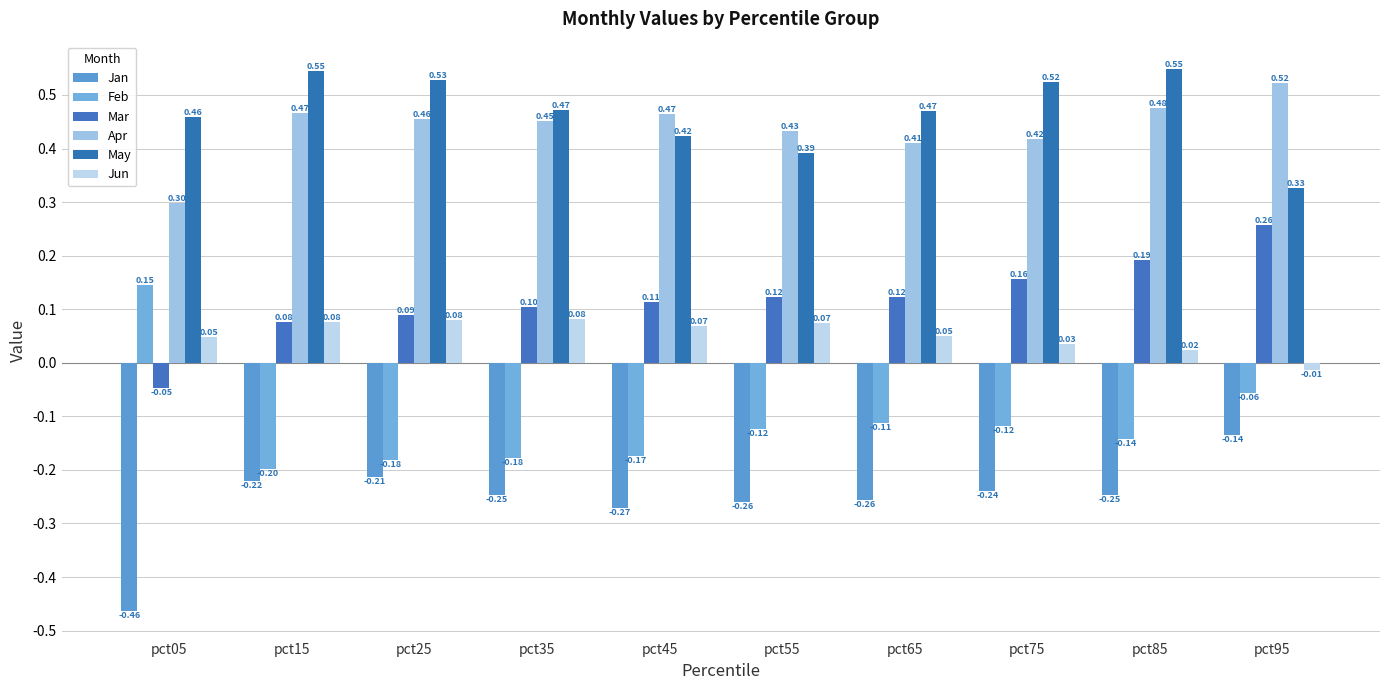

Read the May value at pct95.

0.3